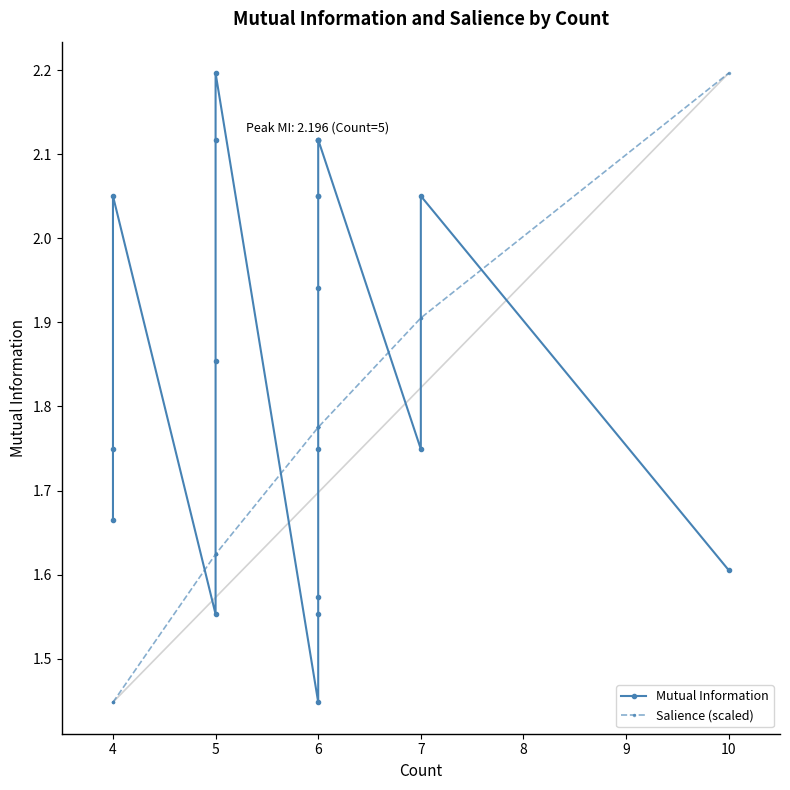

How many lines are shown in the chart?

2